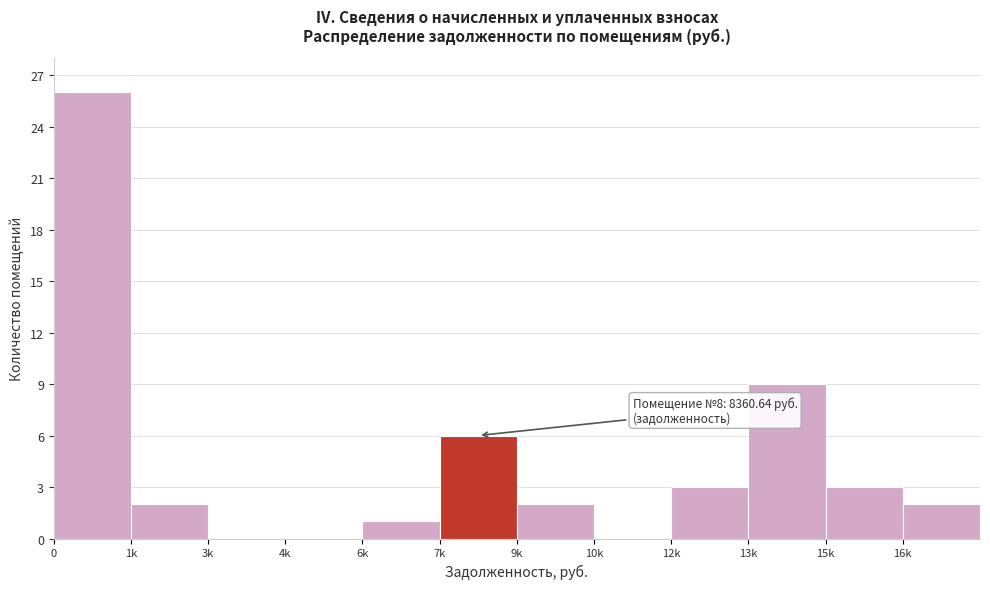

Reading left to right, extract all data points from this chart.

0=26	1k=2	3k=0	4k=0	6k=1	7k=6	9k=2	10k=0	12k=3	13k=9	15k=3	16k=2